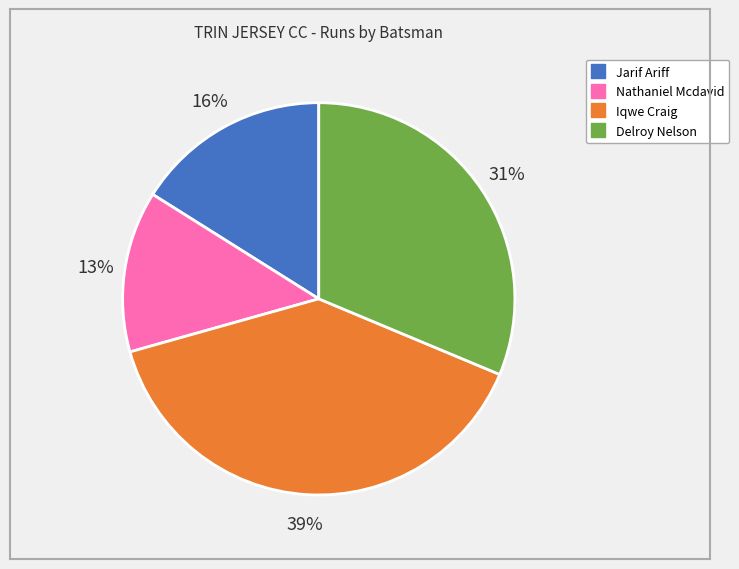

Between Iqwe Craig and Delroy Nelson, which is larger?

Iqwe Craig